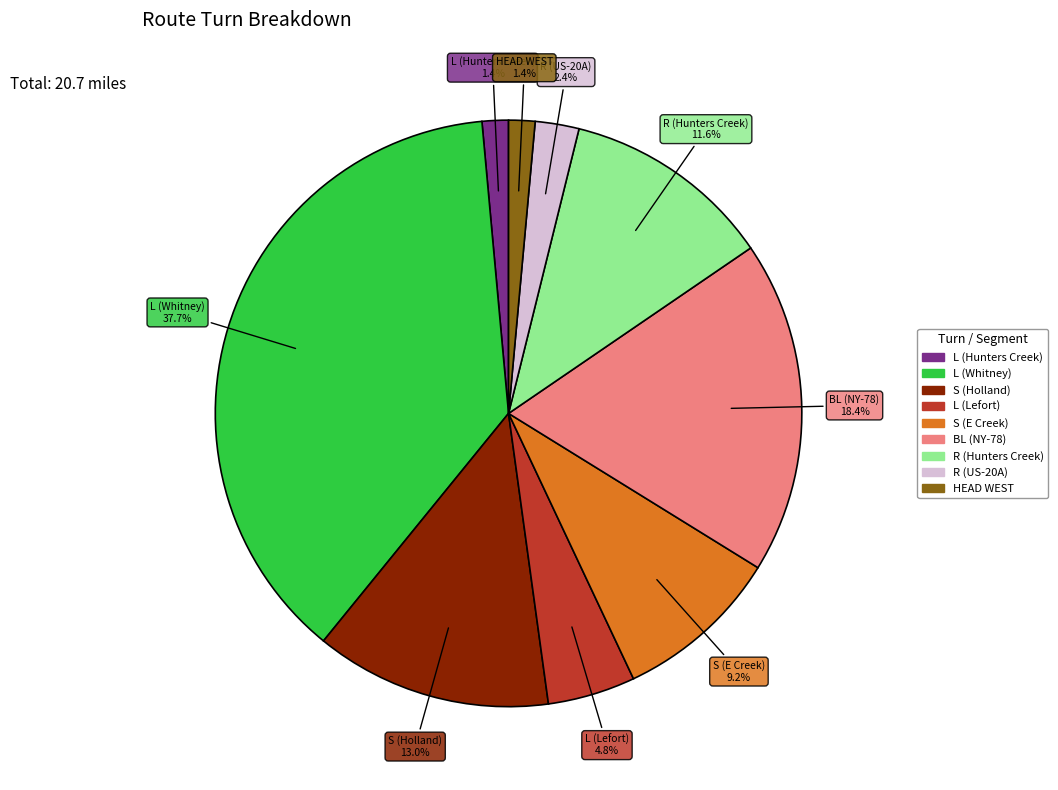

Is there any slice that represents more than half of the pie?

No